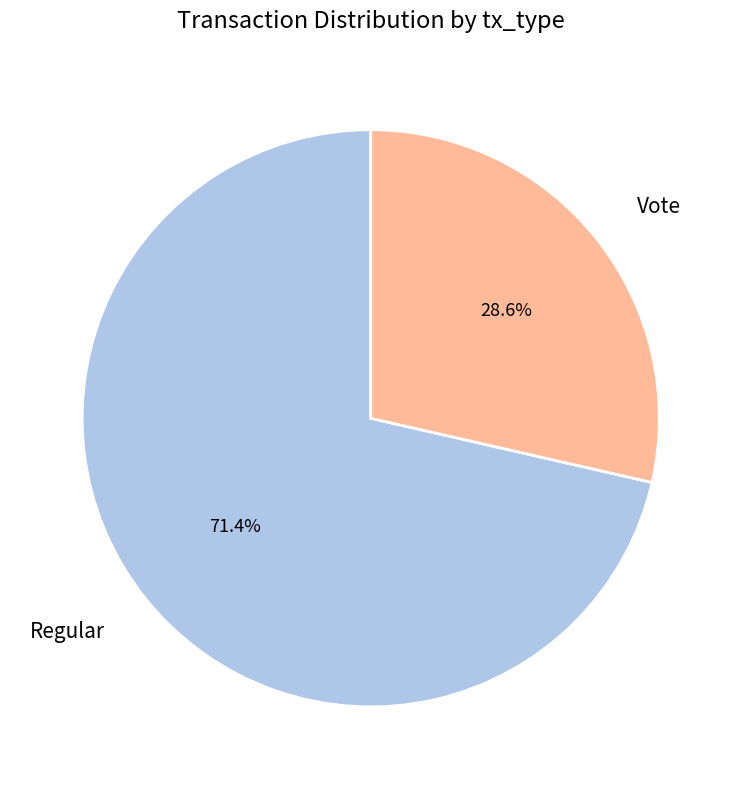

Does Regular represent more than half of the total?

Yes